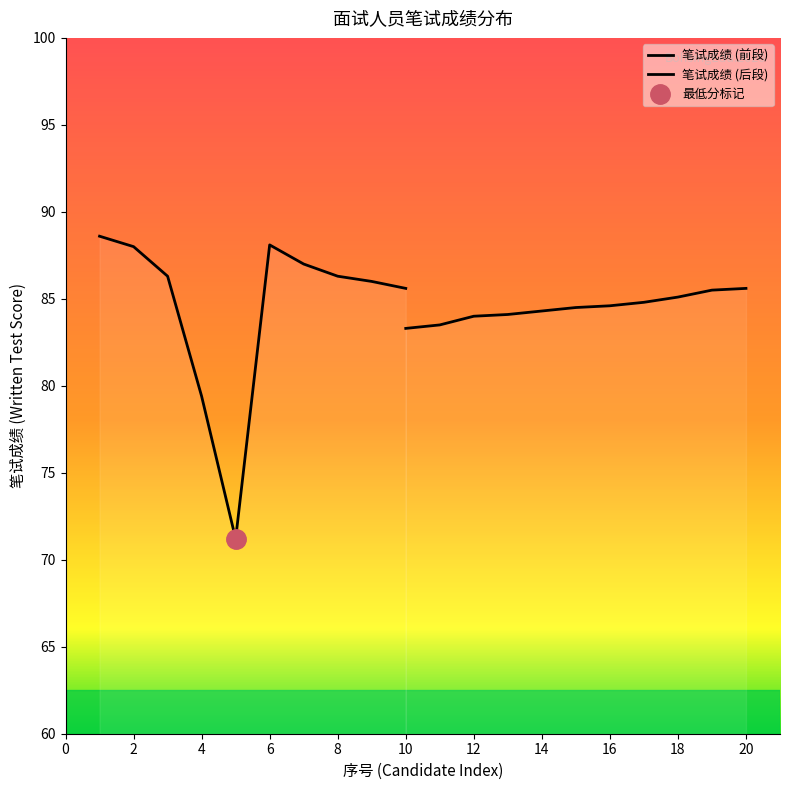

True or false: 序号 and 笔试成绩 cross at least once.

False